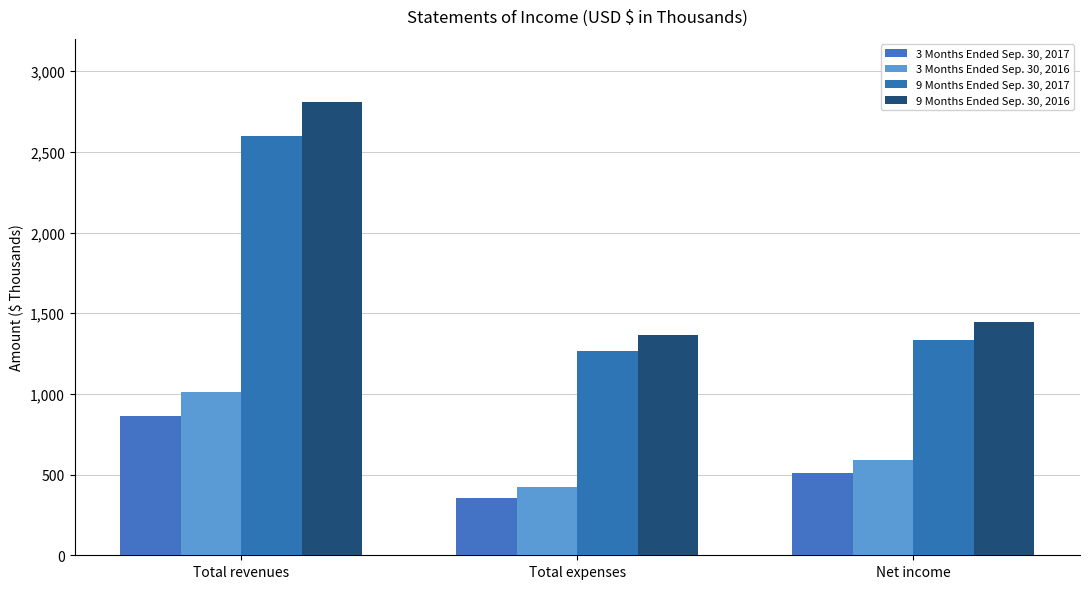

Which series has the widest spread of values?

9 Months Ended Sep. 30, 2016